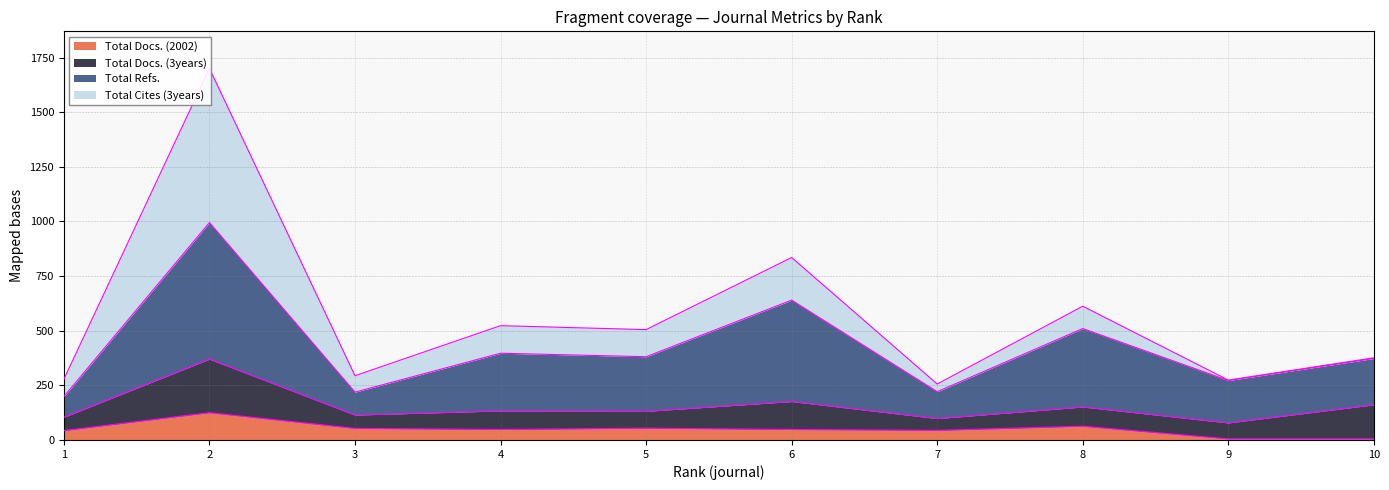

What is the maximum value for Total Docs. (2002)?

125